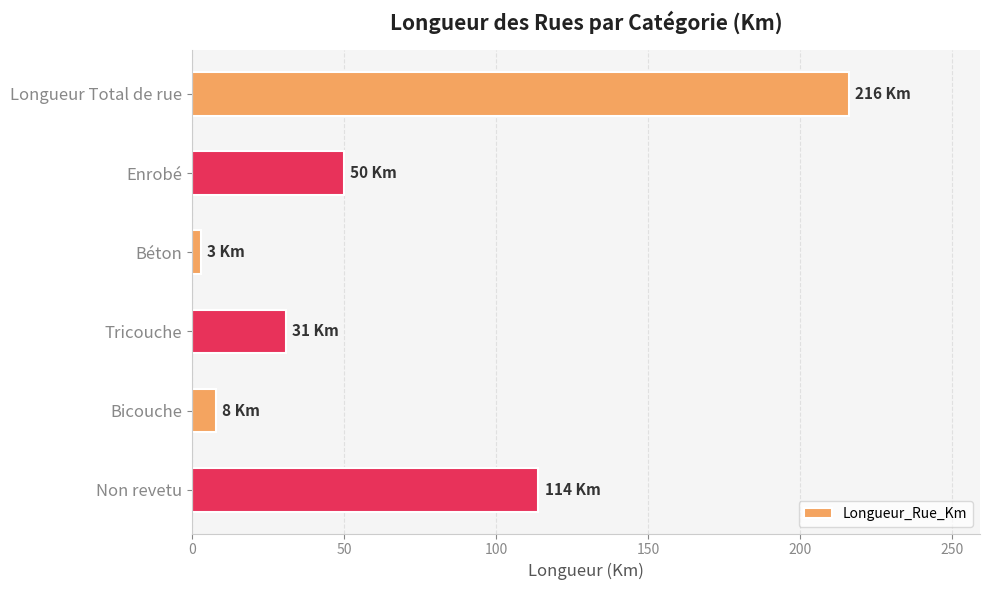

What is the difference between the maximum and minimum values?

213